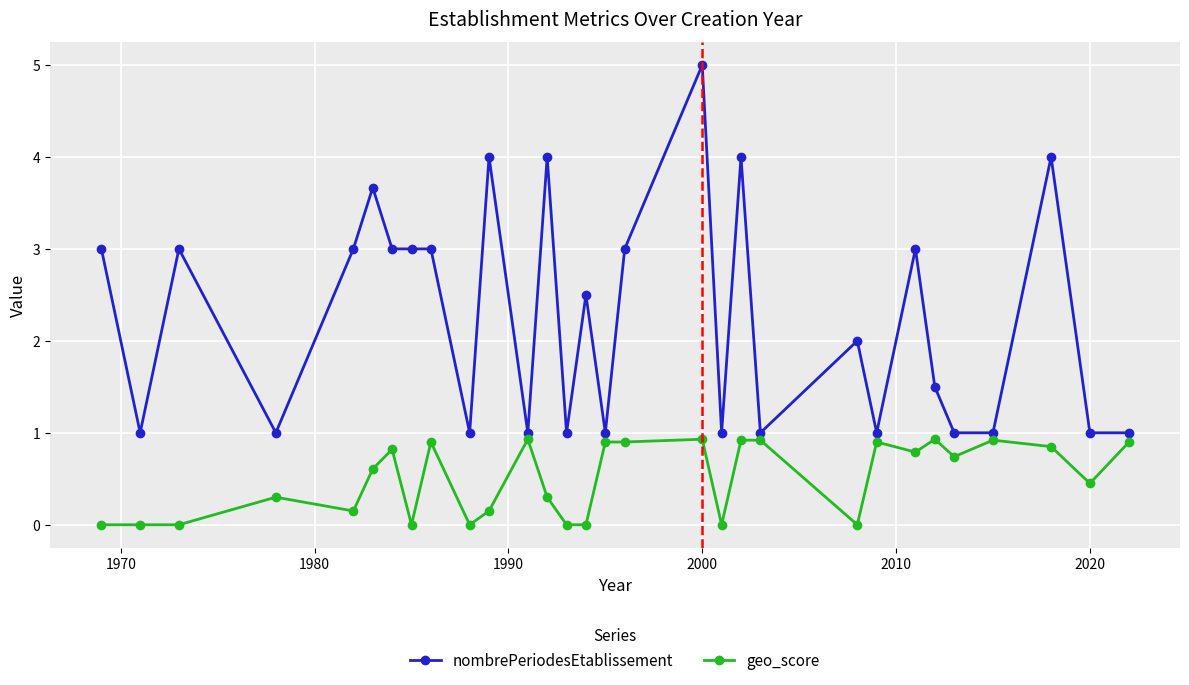

Which series has the widest spread of values?

nombrePeriodesEtablissement